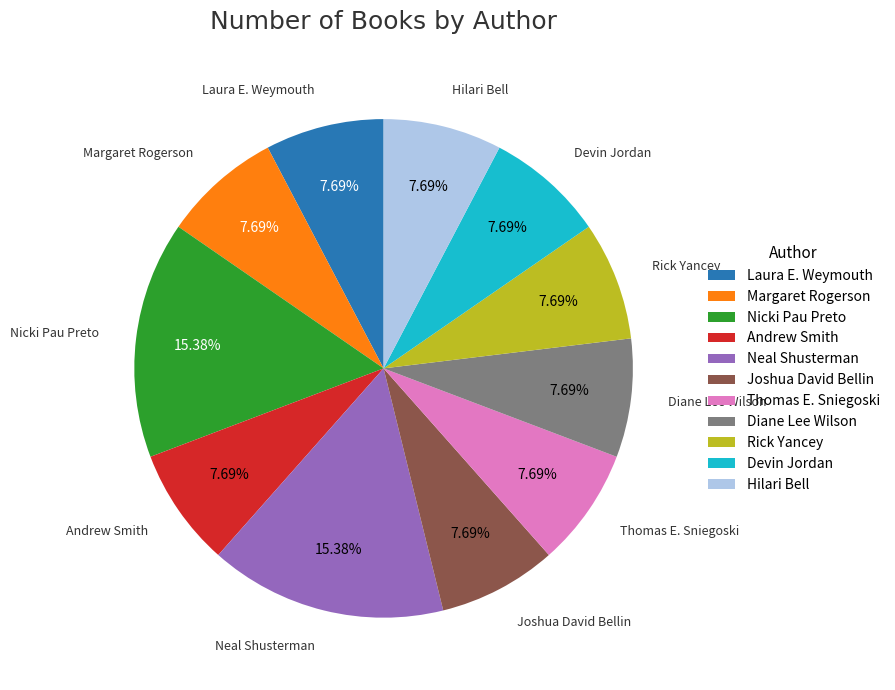

Is Hilari Bell the majority of the pie?

No